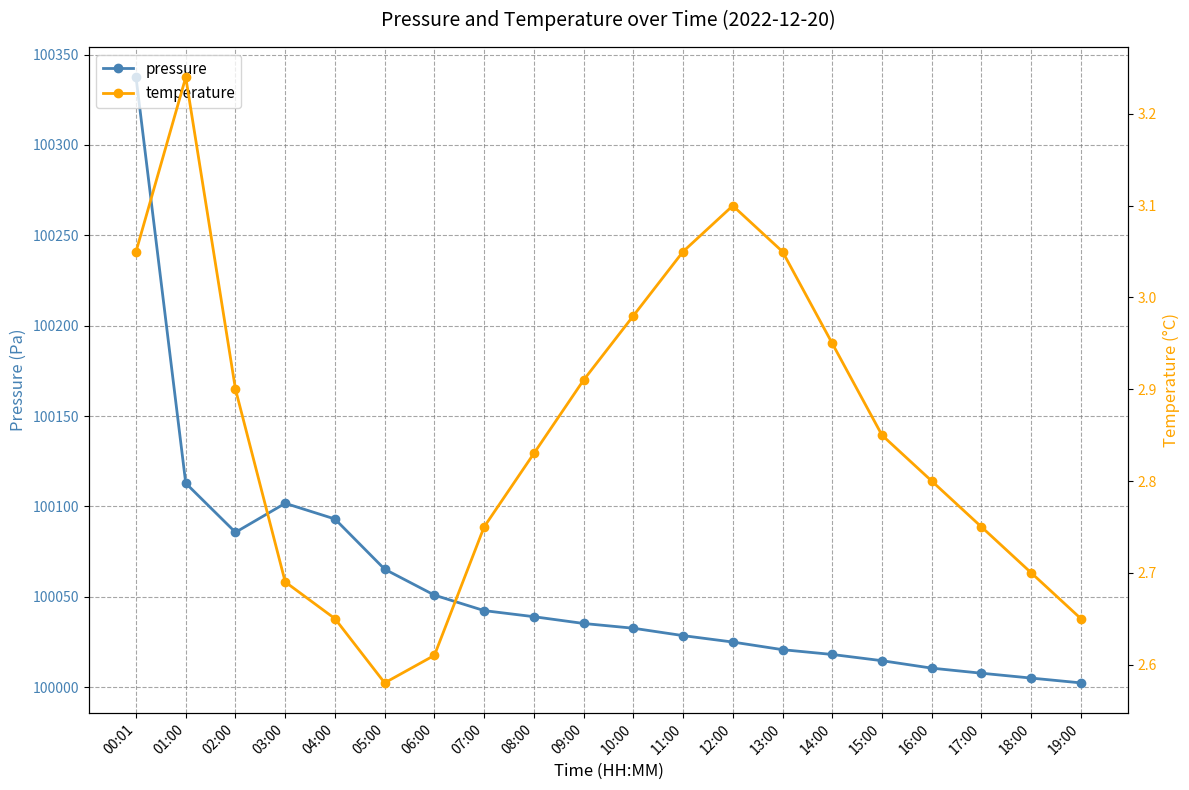

What is the minimum value shown in the chart?

2.6